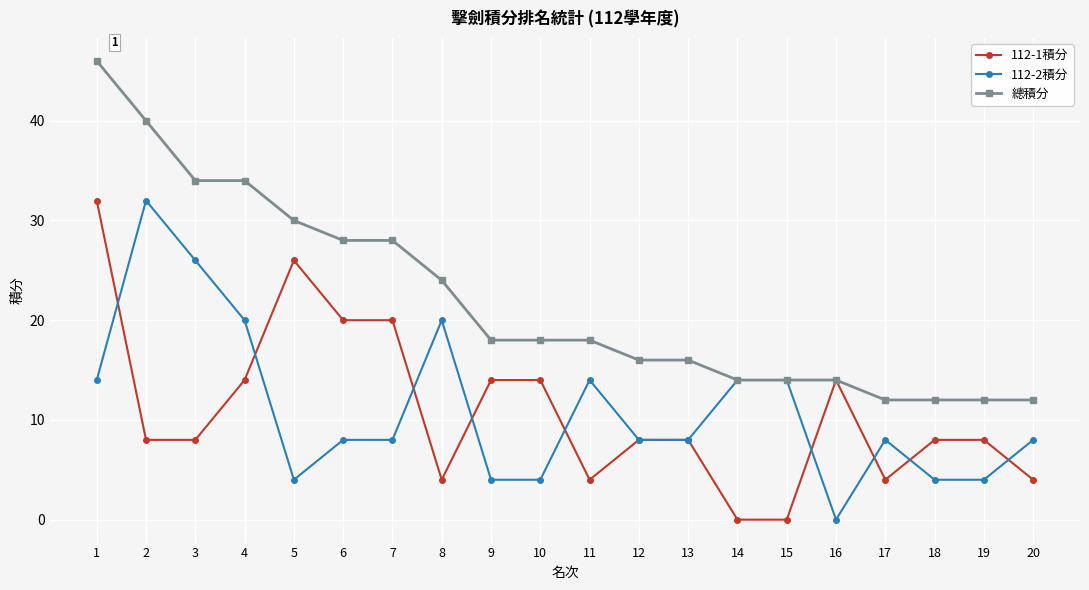

At 9, list the series in order from smallest to largest.

112-2積分, 112-1積分, 總積分